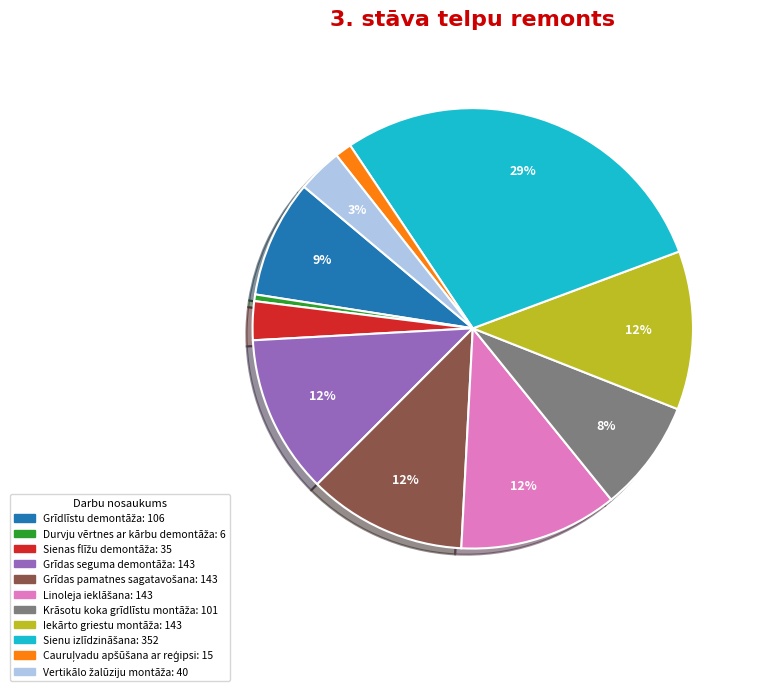

To the nearest percent, what is the average slice percentage?

9%